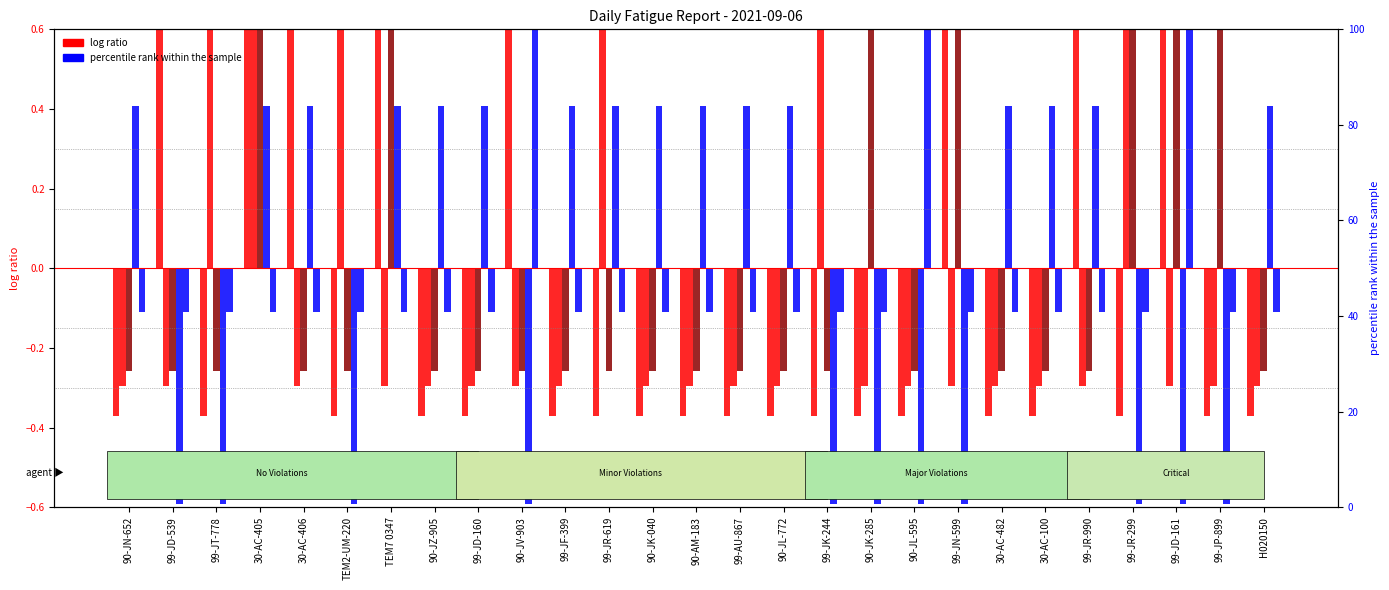

At which label does Min Rest 24h first exceed 0?

90-JN-652